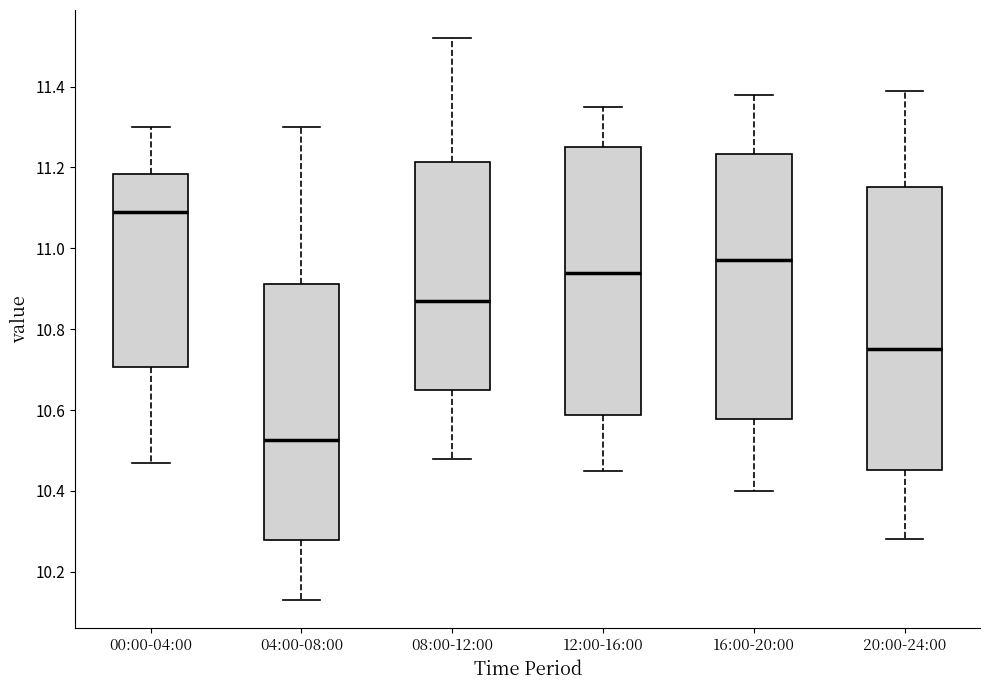

Which box's median line is the highest?

00:00-04:00